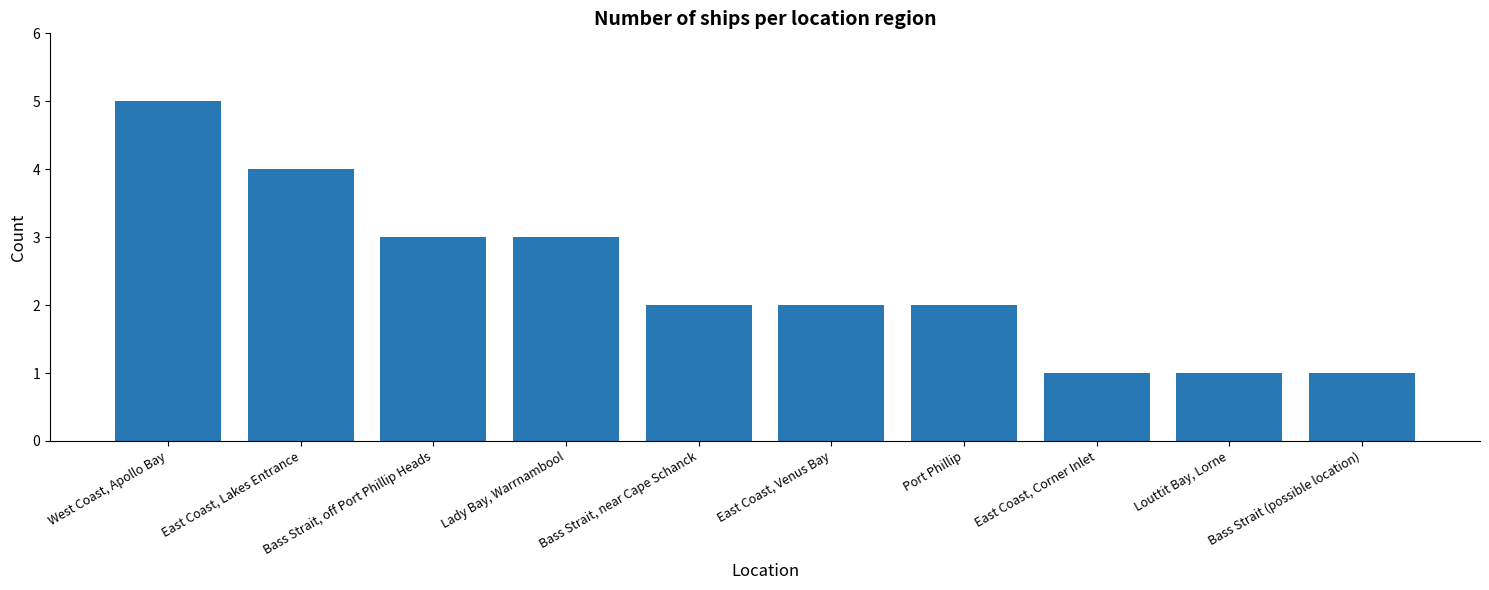

Reading left to right, extract all data points from this chart.

West Coast, Apollo Bay=5	East Coast, Lakes Entrance=4	Bass Strait, off Port Phillip Heads=3	Lady Bay, Warrnambool=3	Bass Strait, near Cape Schanck=2	East Coast, Venus Bay=2	Port Phillip=2	East Coast, Corner Inlet=1	Louttit Bay, Lorne=1	Bass Strait (possible location)=1